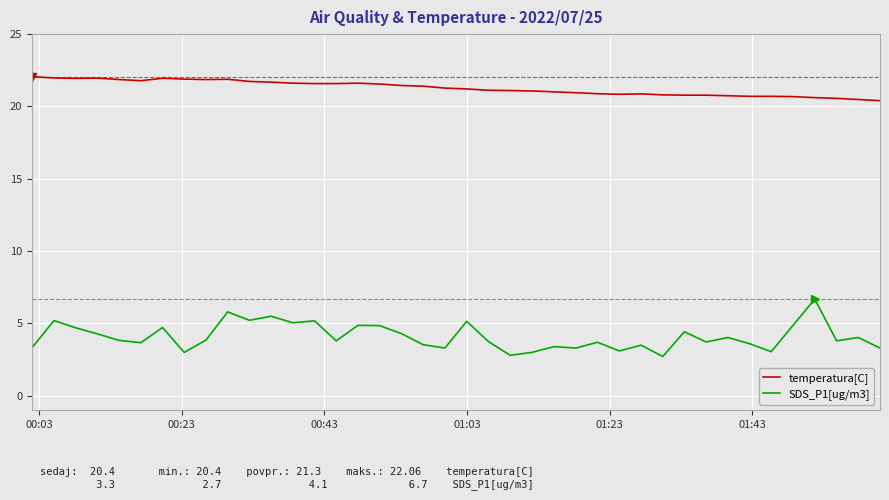

What is the smallest value displayed?

2.7